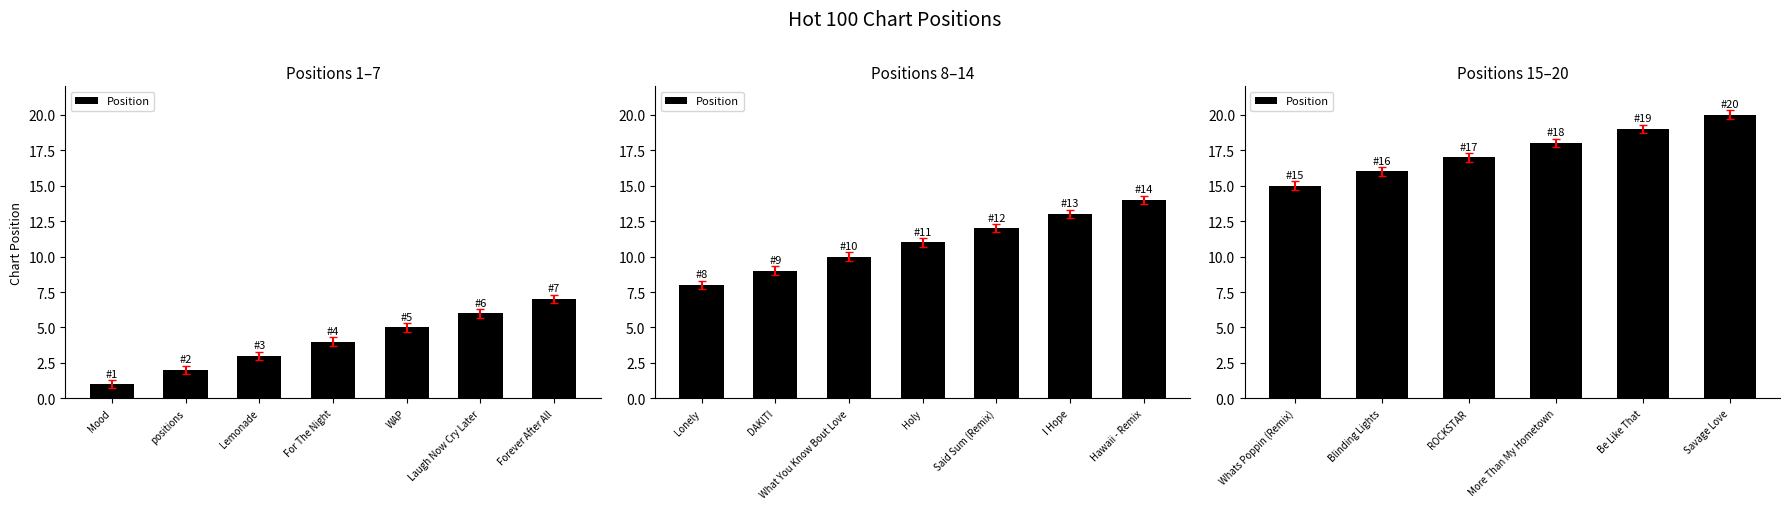

True or false: the data shows 29 at More Than My Hometown.

False